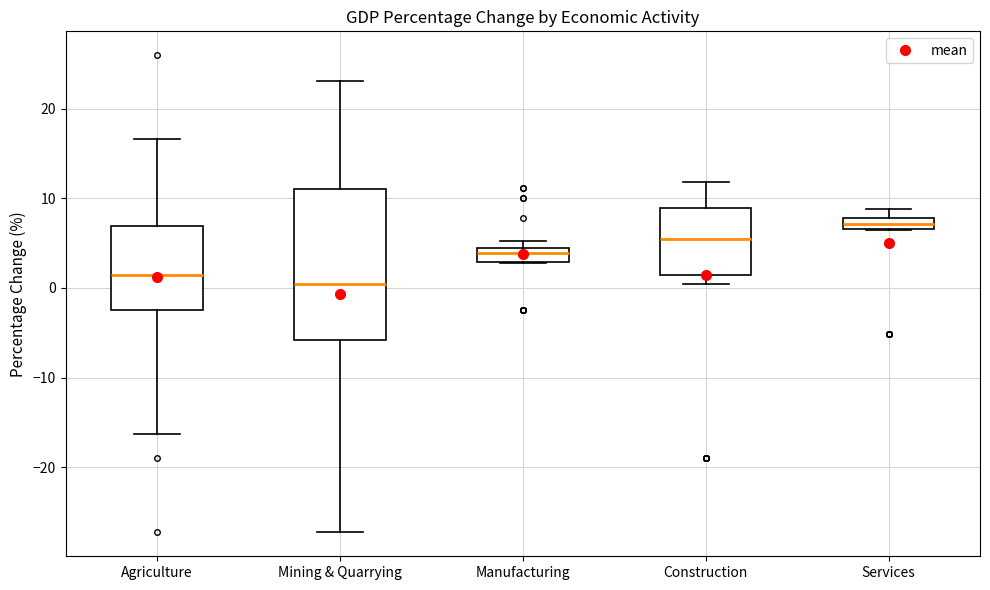

Where does the median line of the box for Mining & Quarrying sit on the y-axis? The values are not printed on the chart, so give them approximately, as read against the axis.

1